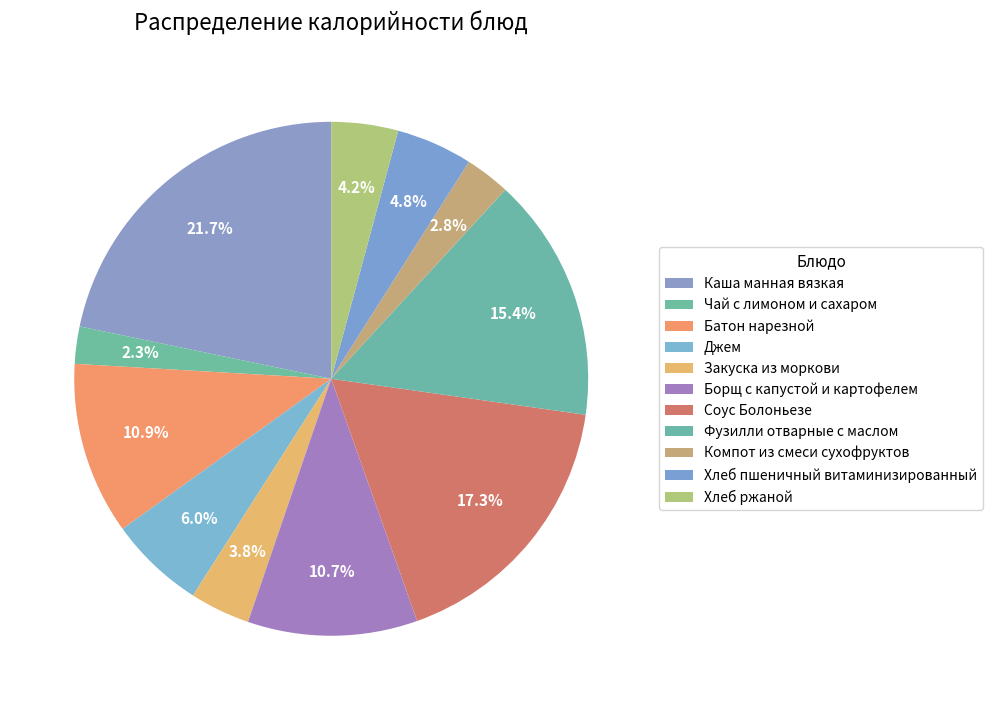

To the nearest percent, what is the difference between the largest and smallest slice percentages?

19%